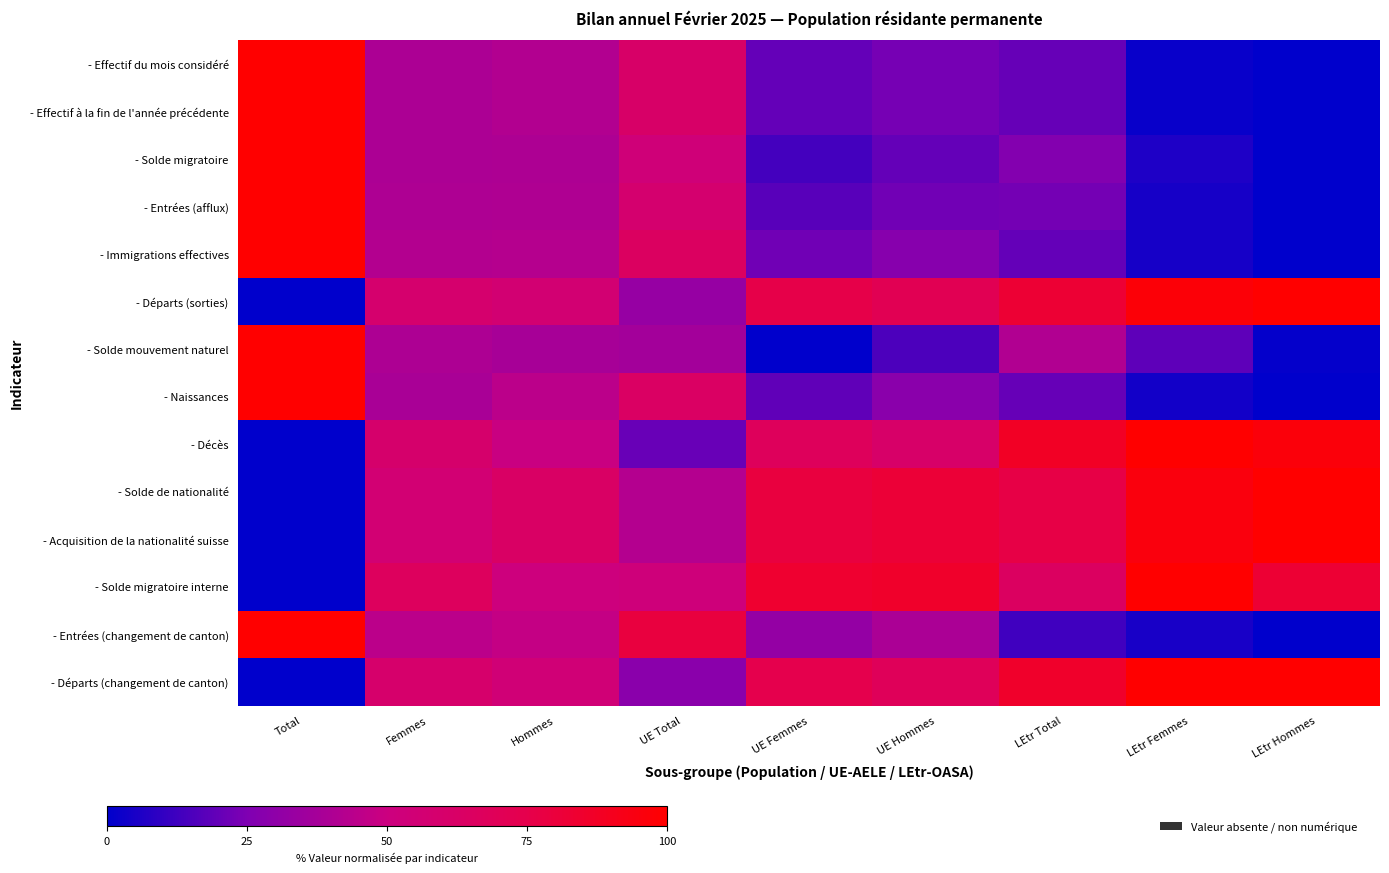

What is the total value across all series at Total?

800.0